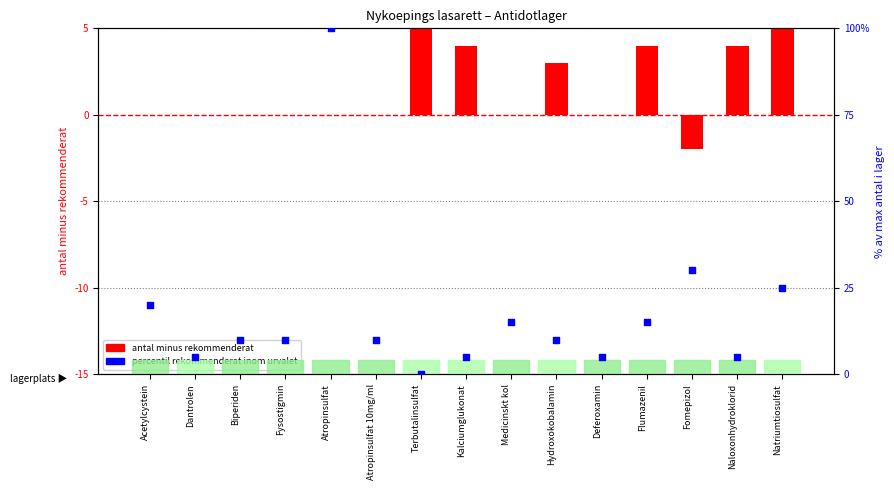

Which series has the largest Y range (max minus min)?

percentil rekommenderat